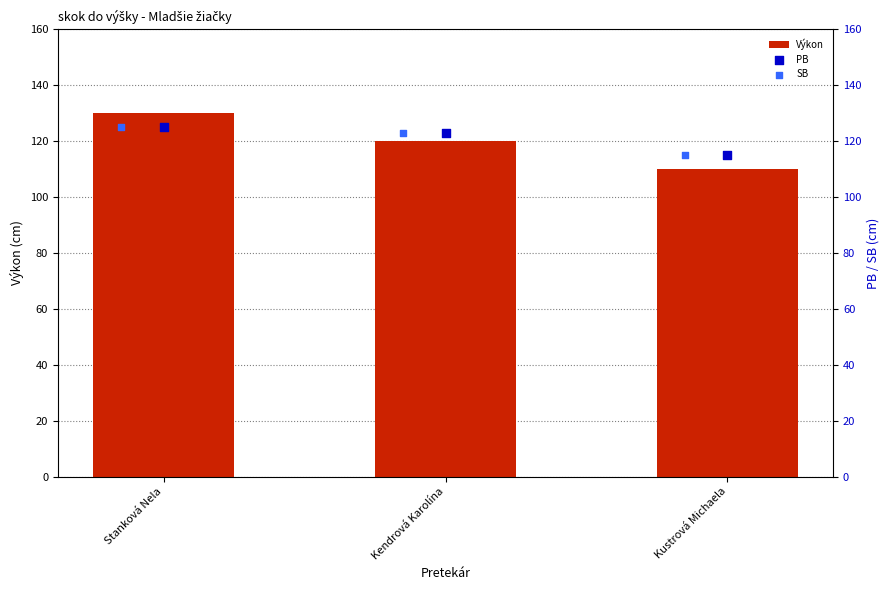

Which series contains the highest Y value?

Výkon